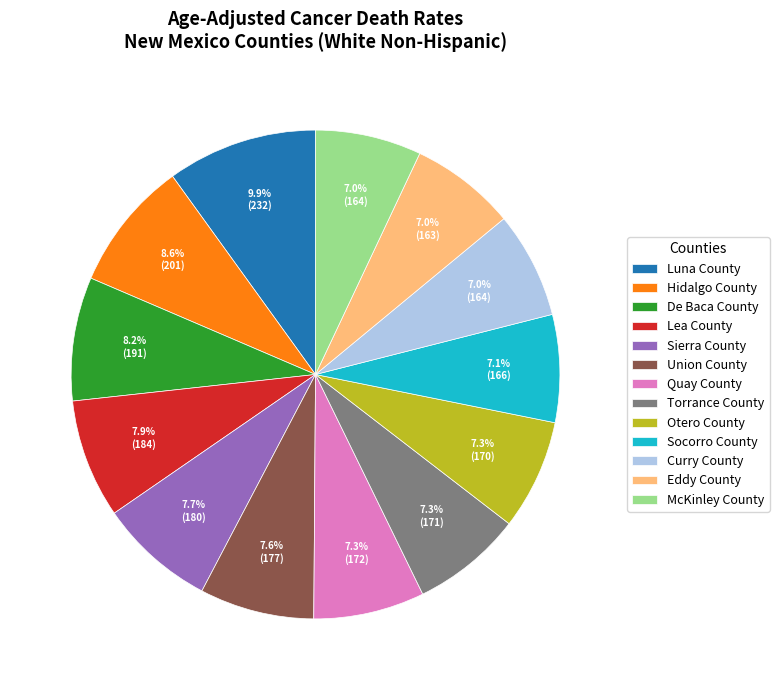

How many segments does this pie chart have?

13